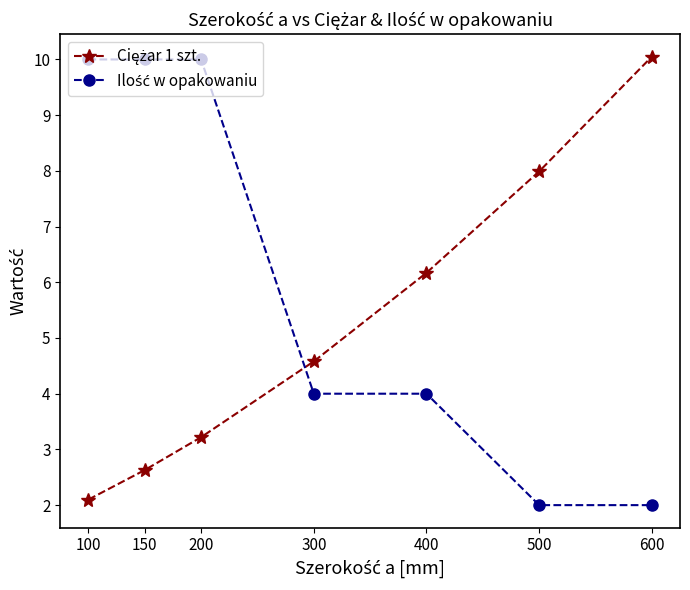

What is the smallest value displayed?

2.0